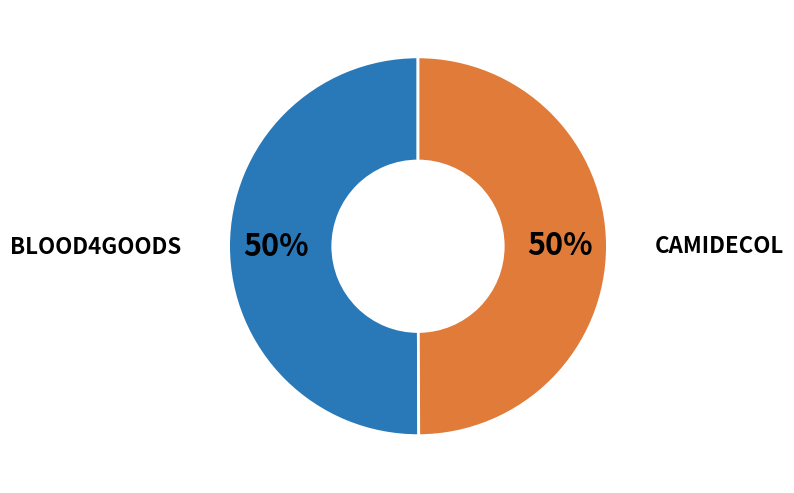

Combined, do CAMIDECOL and BLOOD4GOODS account for over 50%?

Yes